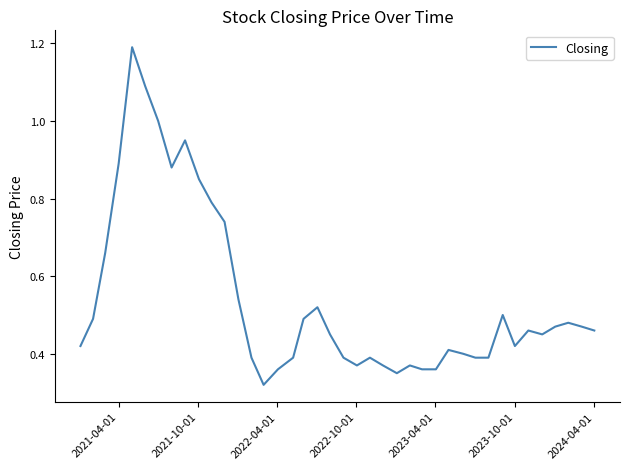

How many interior local peaks (higher than both neighbors) does the data have?

9